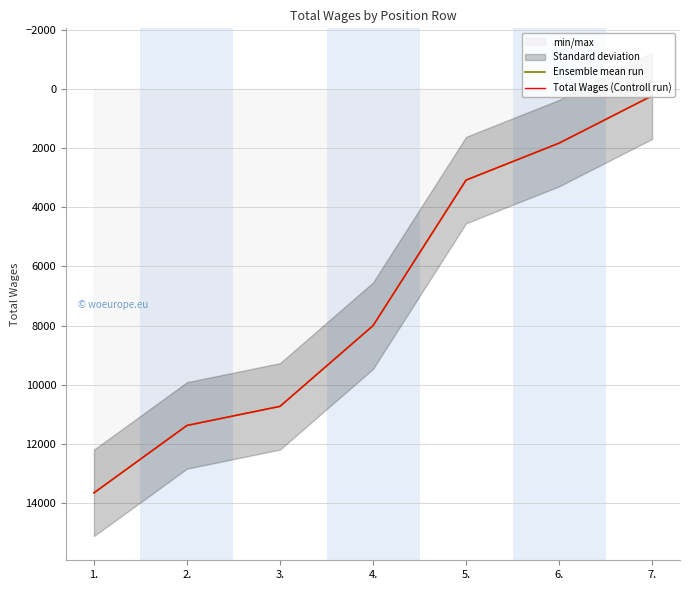

The value of Total Wages (Controll run) at 5. is 3085. True or false?

True